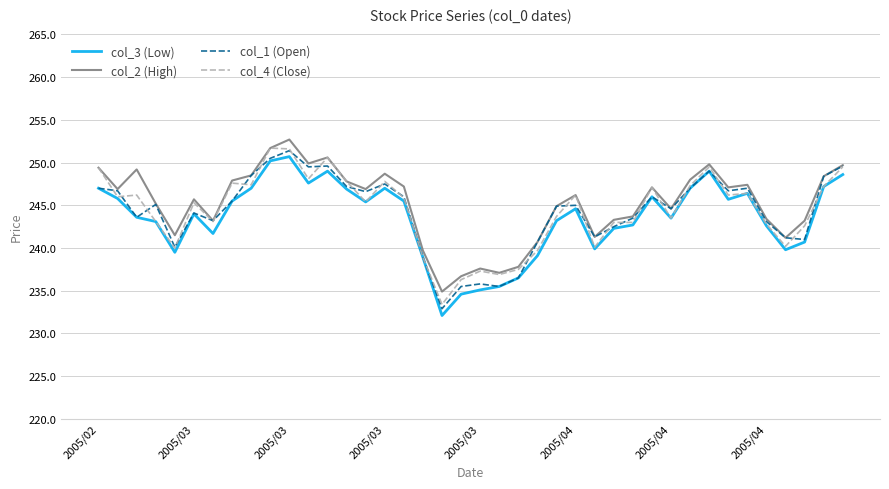

Count the number of categories in the chart.

40